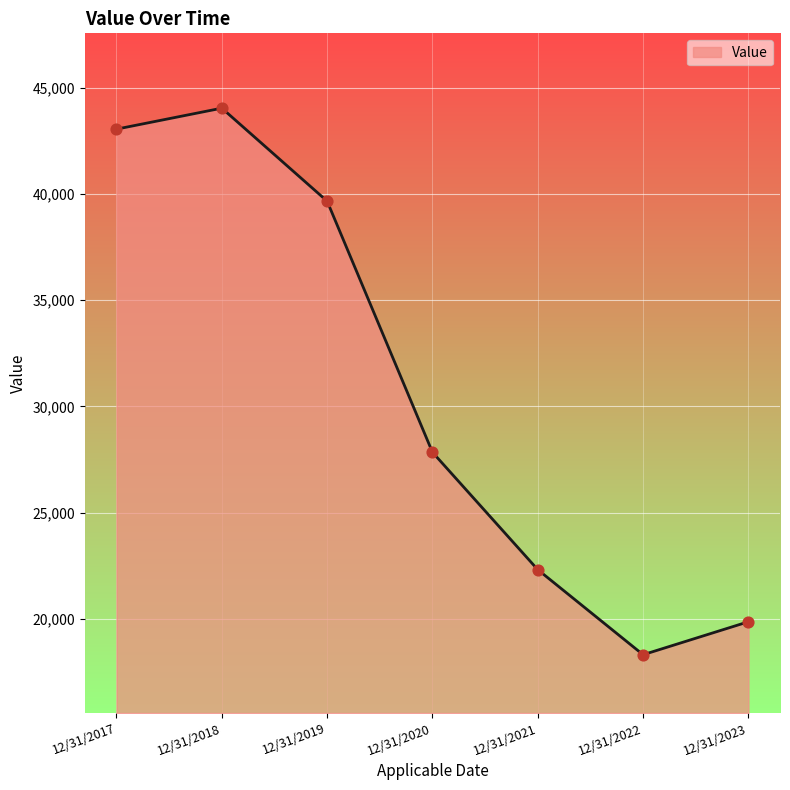

What is the change in value from 12/31/2020 to 12/31/2021?

-5530.0